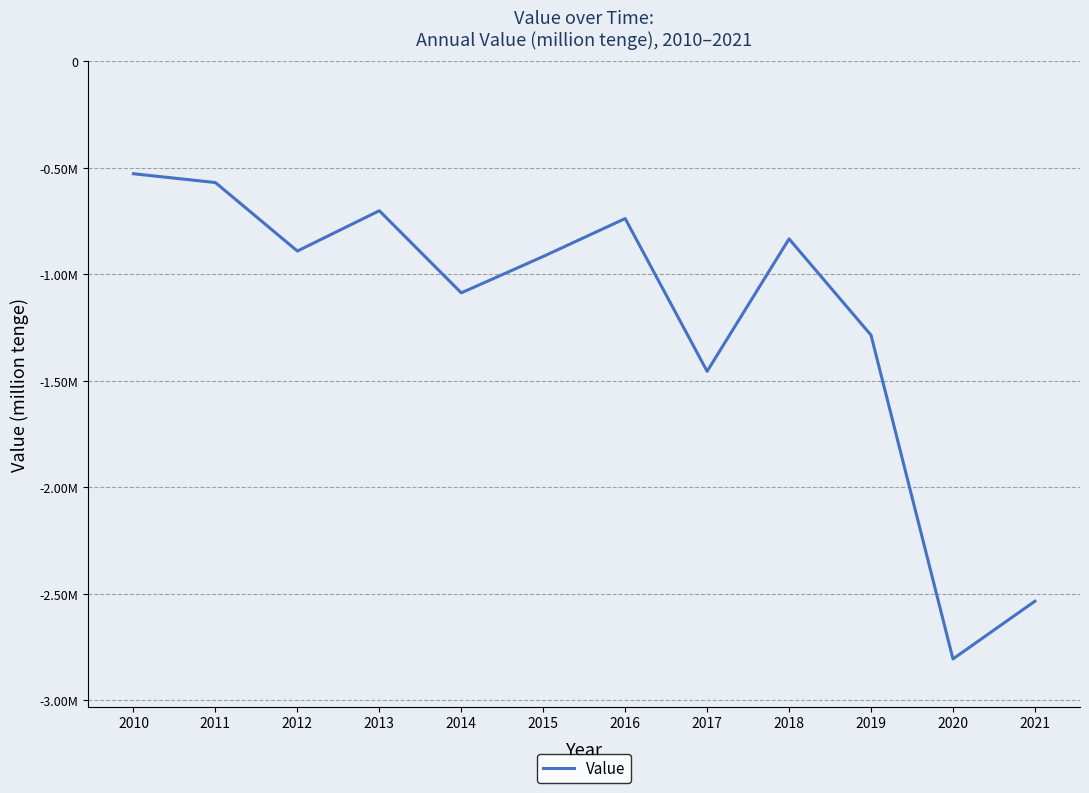

Does the chart have visible grid lines?

Yes